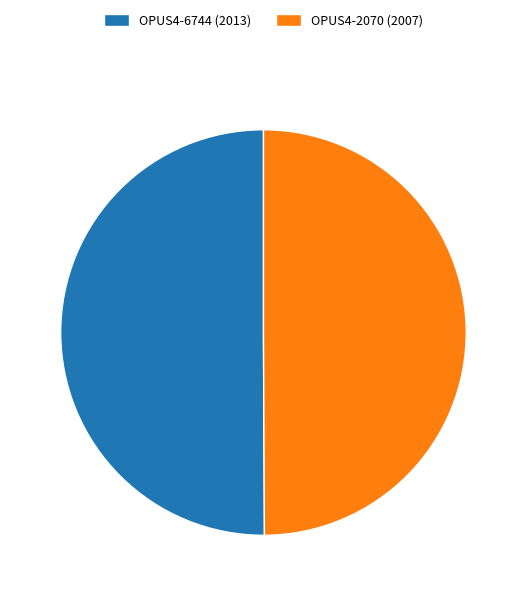

What is the ratio of the value at OPUS4-2070 to the value at OPUS4-6744?

1.0